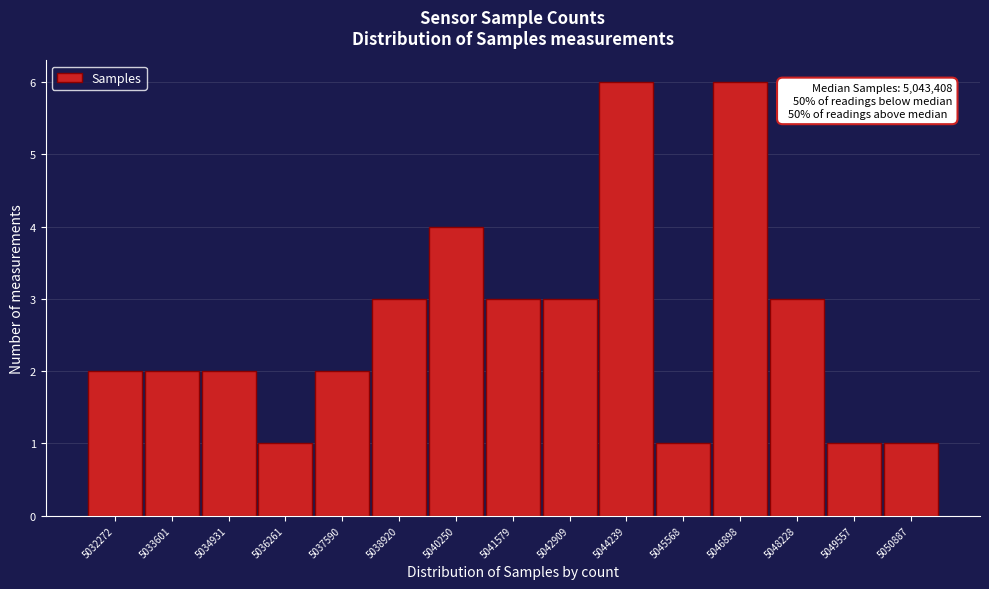

Reading right to left, list all the values displayed in this chart.

5050887=1	5049557=1	5048228=3	5046898=6	5045568=1	5044239=6	5042909=3	5041579=3	5040250=4	5038920=3	5037590=2	5036261=1	5034931=2	5033601=2	5032272=2